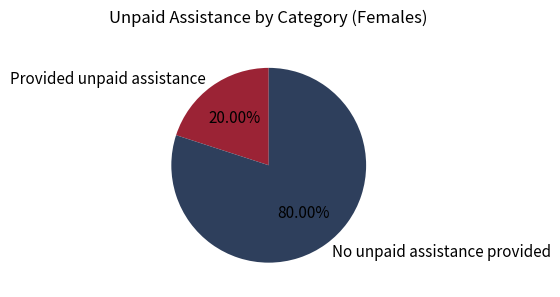

Which slice represents more than half of the pie?

No unpaid assistance provided